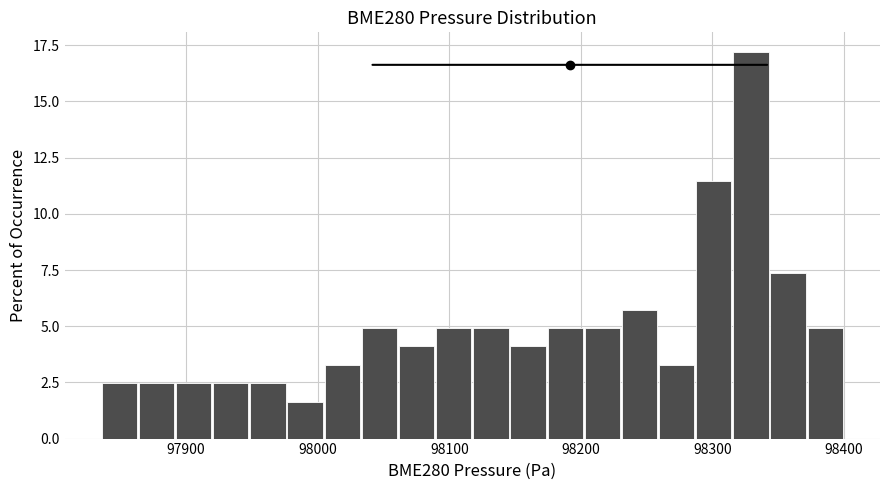

Around what value on the x-axis is the tallest bar? Give the approximate position of its centre, as read against the axis.

98330